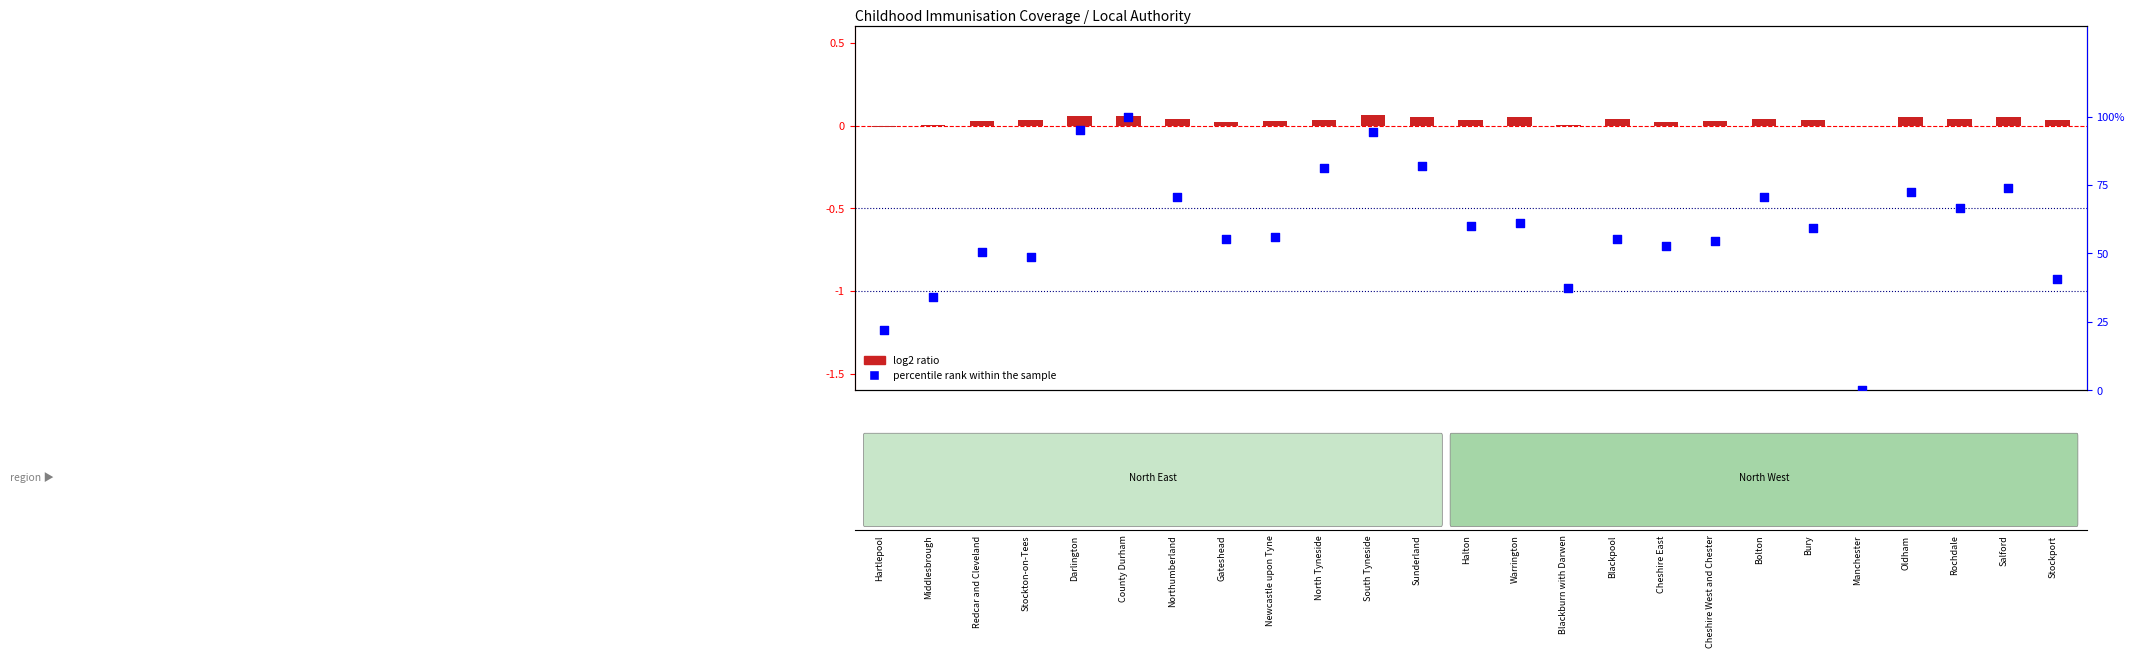

What is the total value across all series at Cheshire East?

52.9